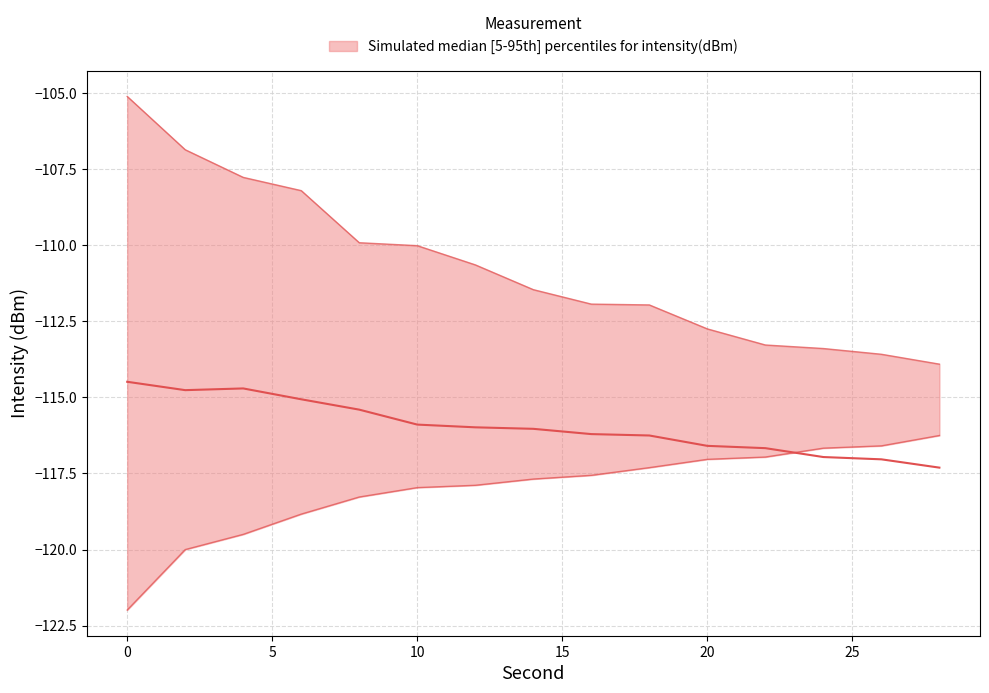

Which category has the lowest value in the upper series?

28